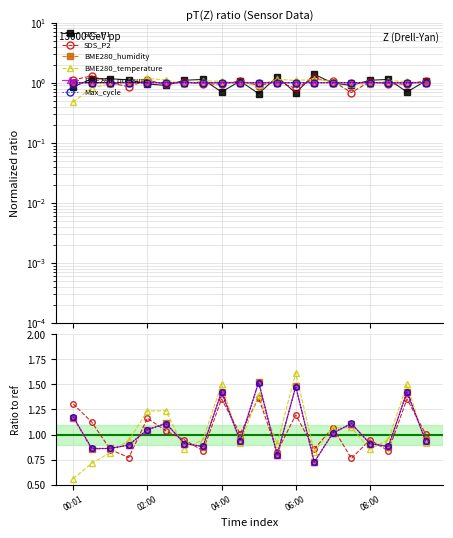

What is the difference between the maximum and minimum values in the Max_cycle series?

0.8